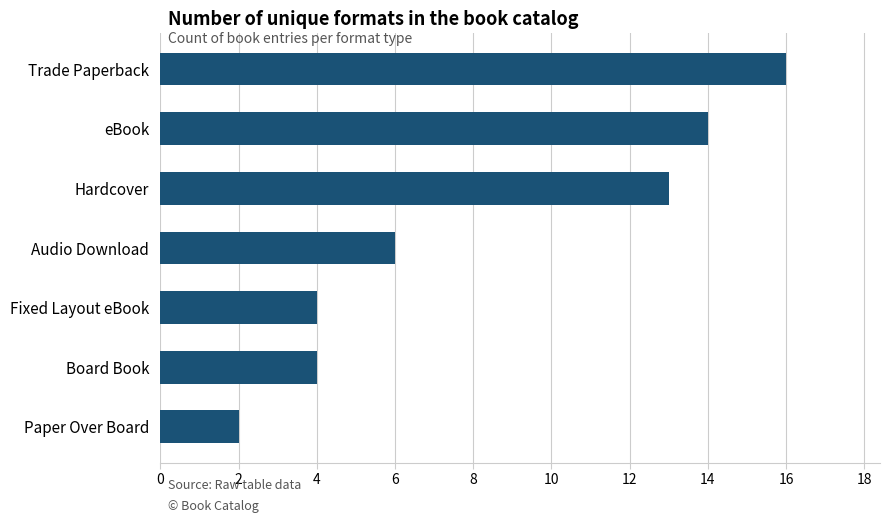

What is the difference between the second highest and second lowest values?

10